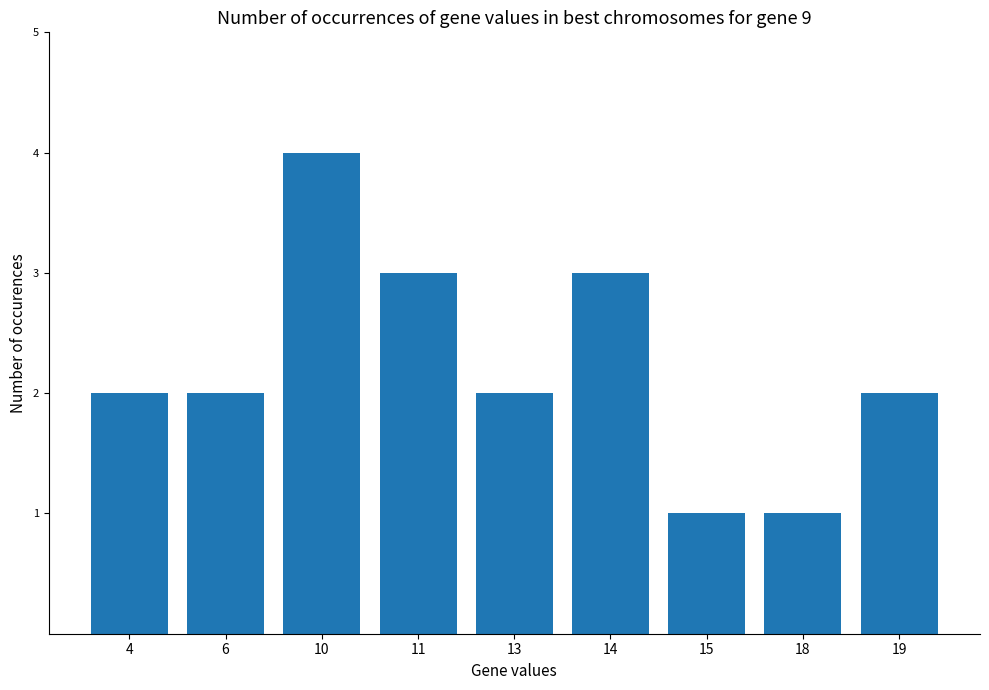

True or false: the data shows 2 at 13.

True